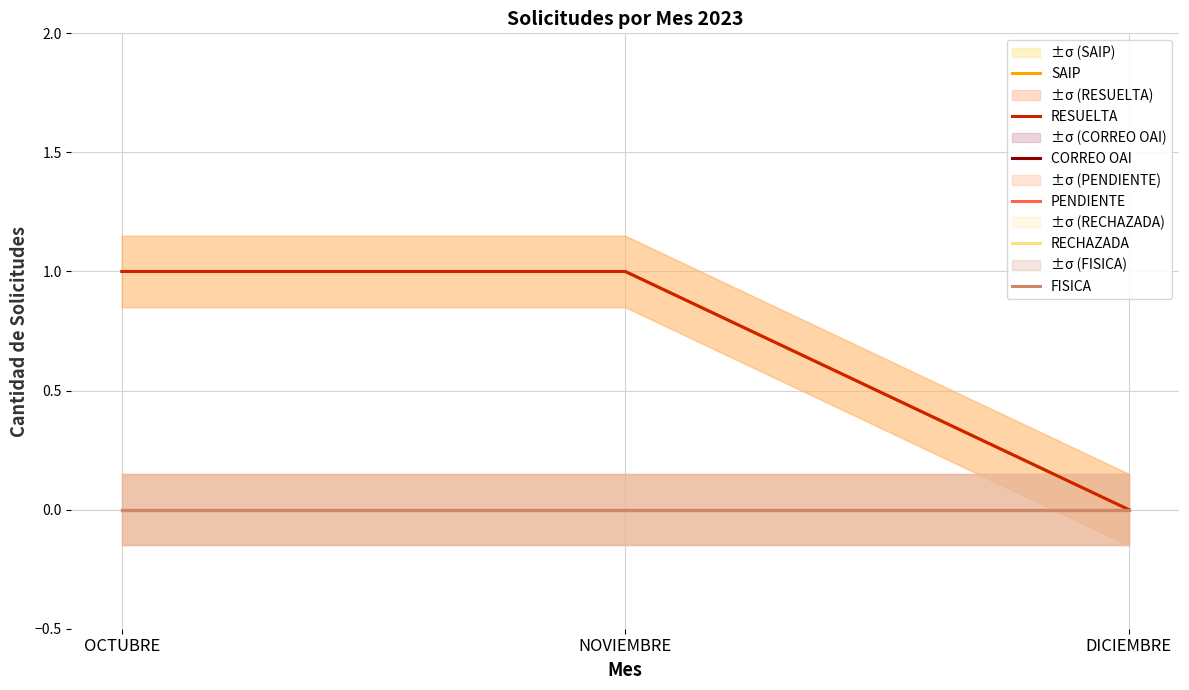

Is it true that RESUELTA equals 0 at DICIEMBRE?

True